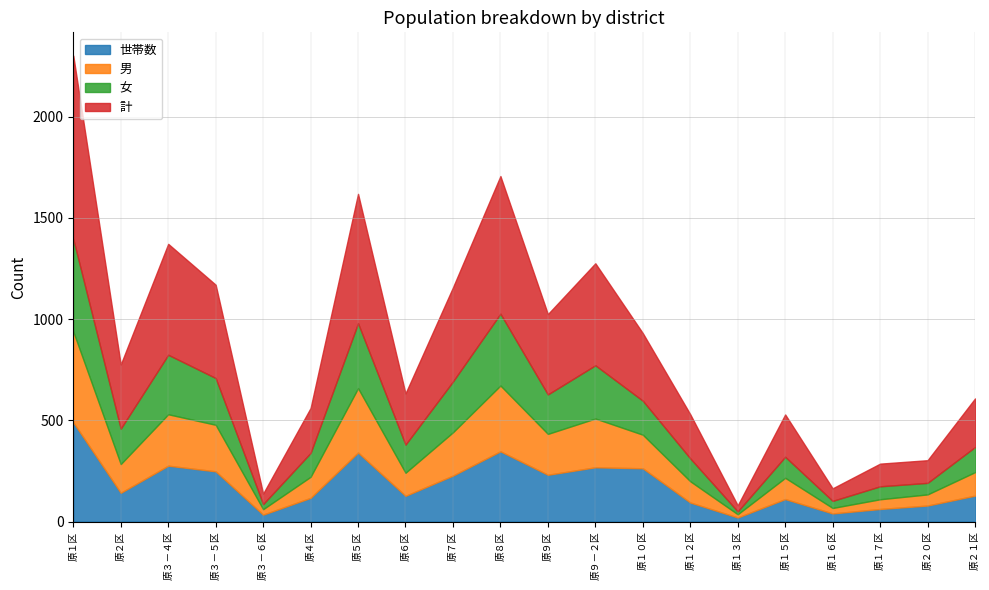

How many distinct data groups are displayed?

4